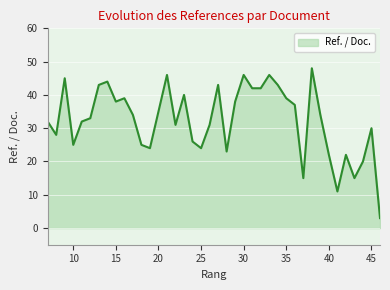

Rank the categories by value from highest to lowest.

38, 33, 30, 21, 9, 14, 34, 27, 13, 32, 31, 23, 35, 16, 29, 15, 36, 20, 39, 17, 12, 11, 7, 26, 22, 45, 8, 24, 18, 10, 25, 19, 28, 42, 40, 44, 43, 37, 41, 46